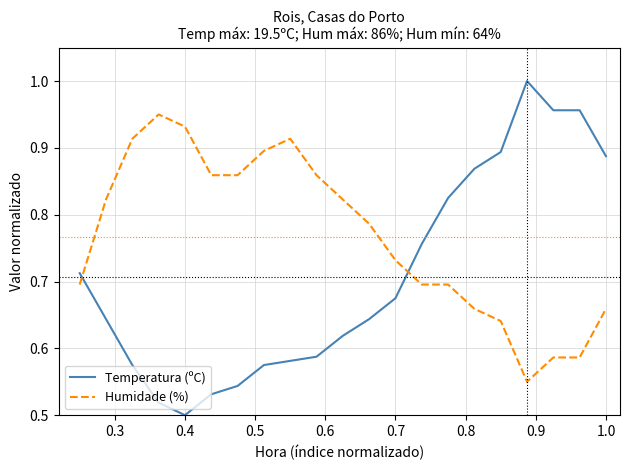

Which series has the widest spread of values?

Temperatura (ºC)